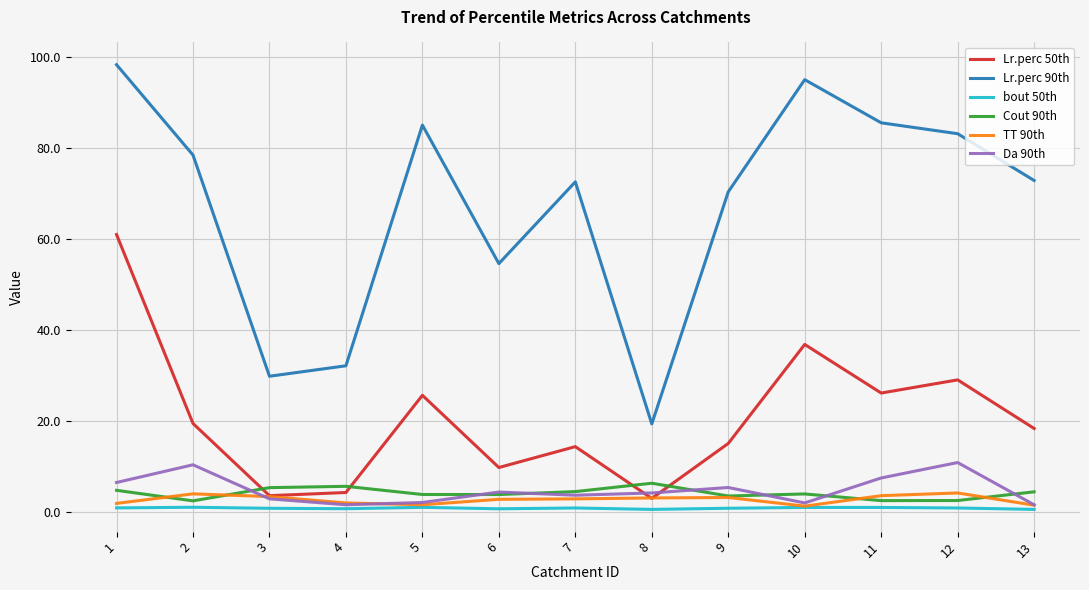

Which series has the largest range (max minus min)?

Lr.perc 90th